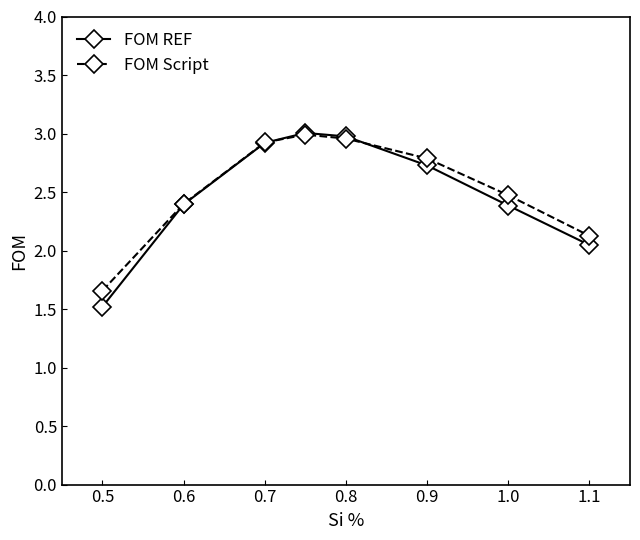

At how many categories does at least one series exceed 1?

8